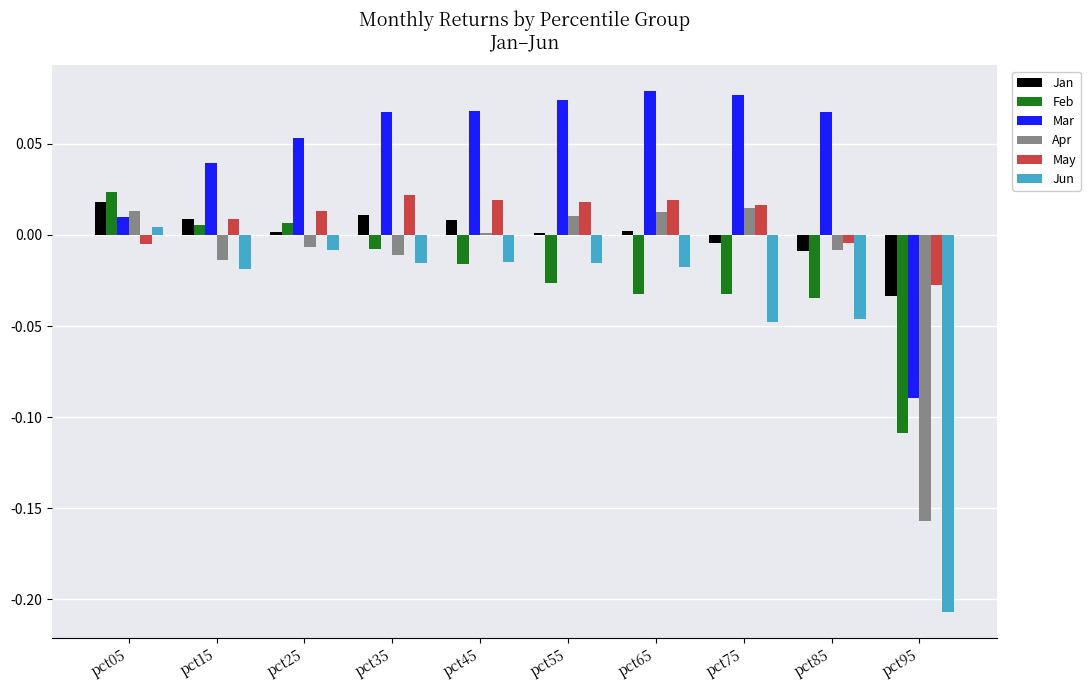

At how many categories does at least one series exceed 0?

9